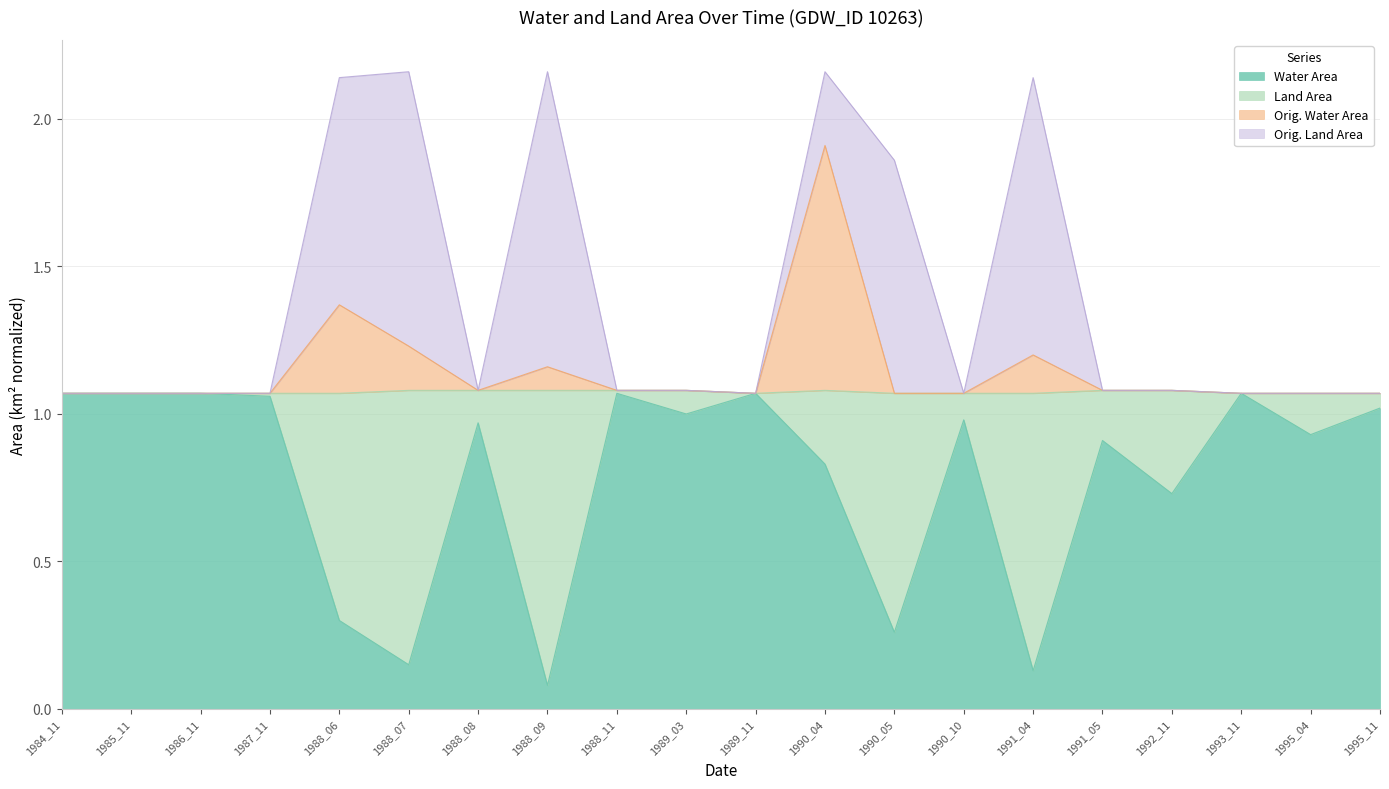

True or false: Water Area has a value of 1.0 at 1989_03.

True